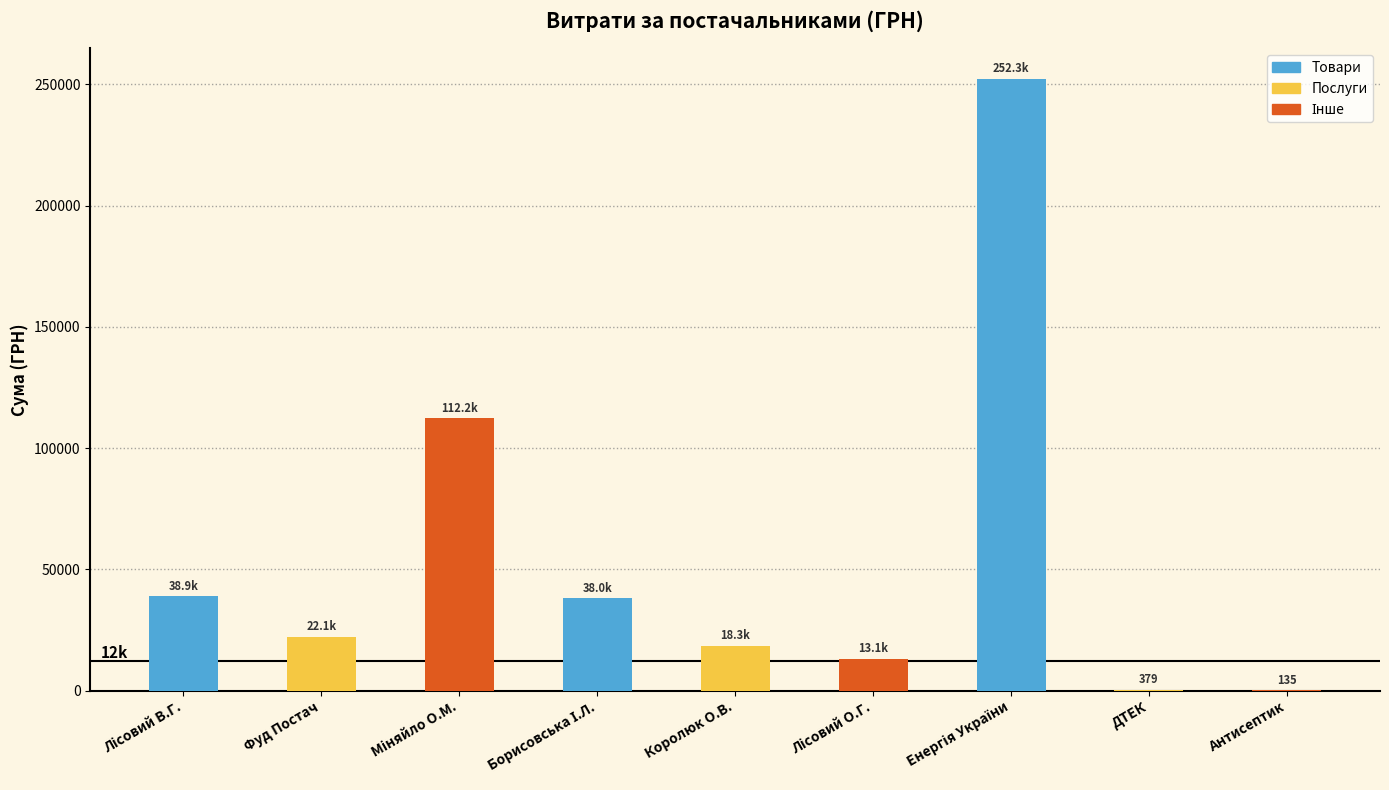

The value at Королюк О.В. is 9643.7. True or false?

False